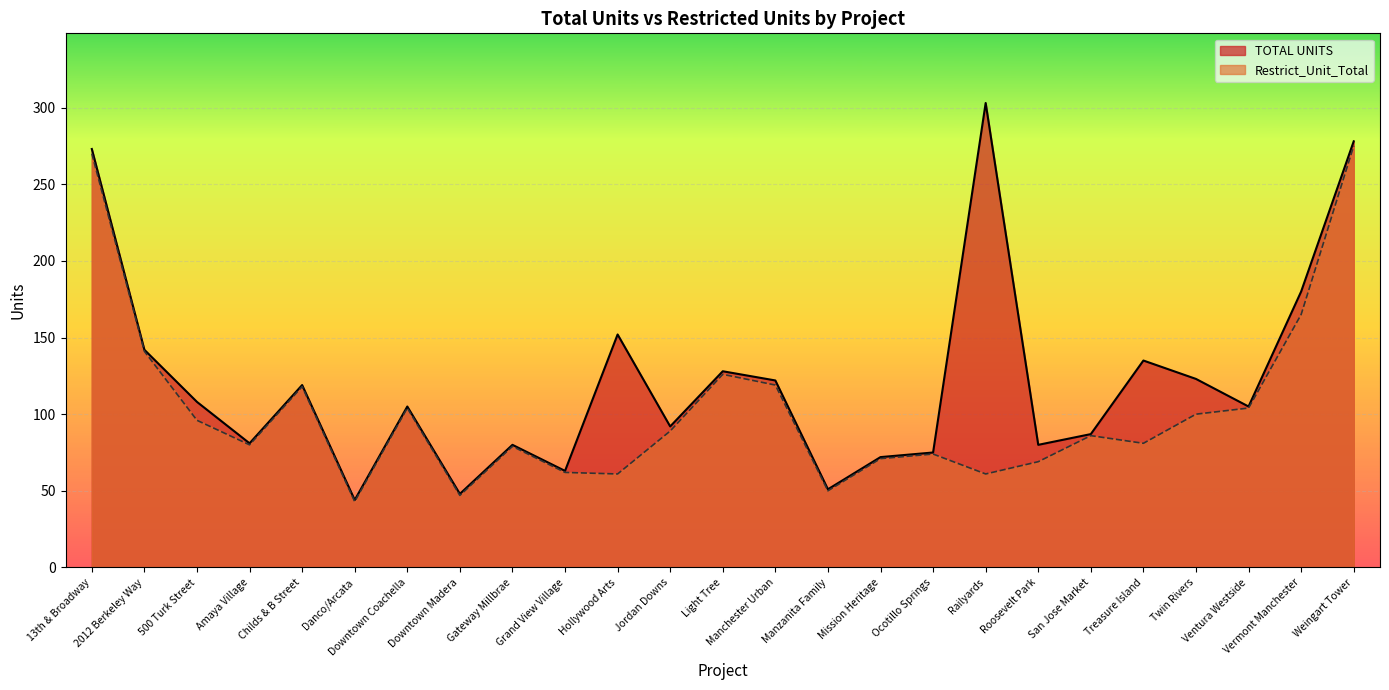

How many lines are shown in the chart?

2